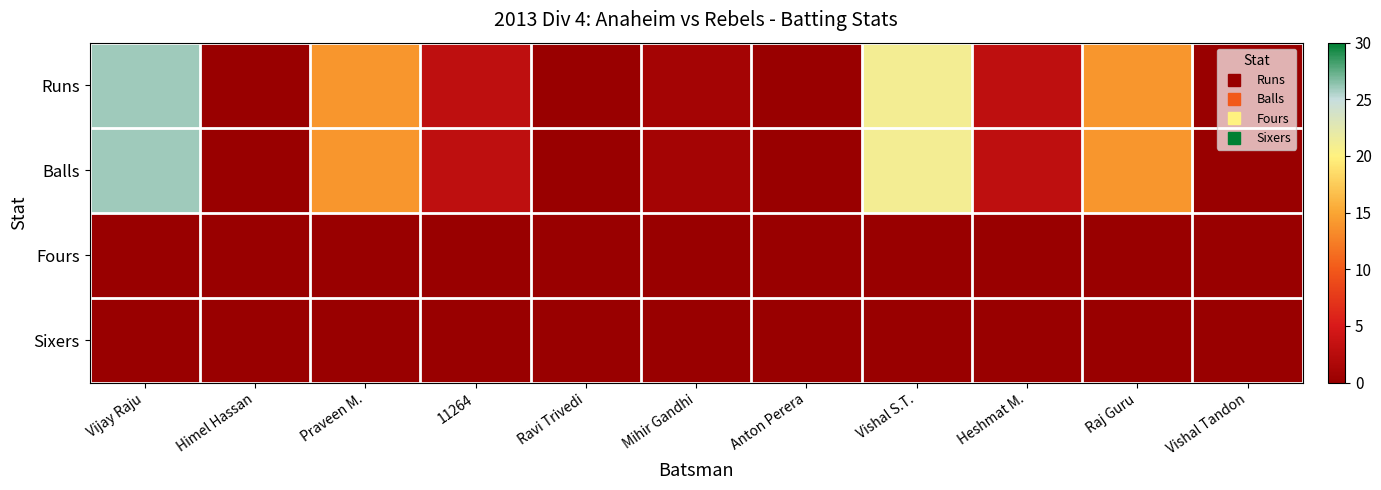

How many categories are shown in the chart?

11